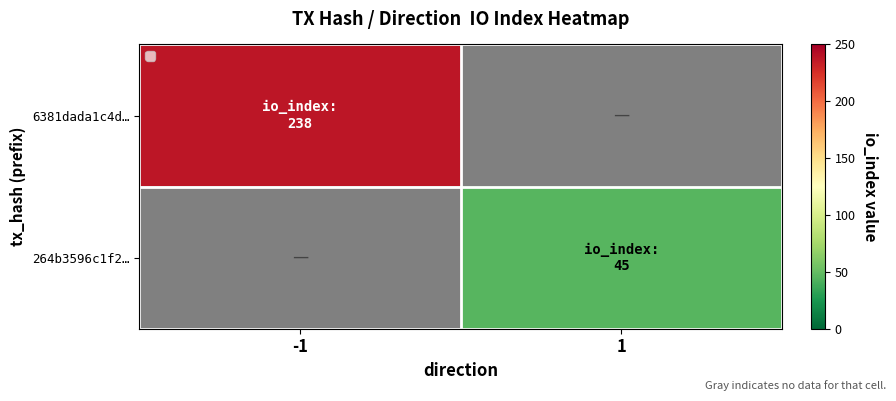

Which category has the lowest value across all series?

1